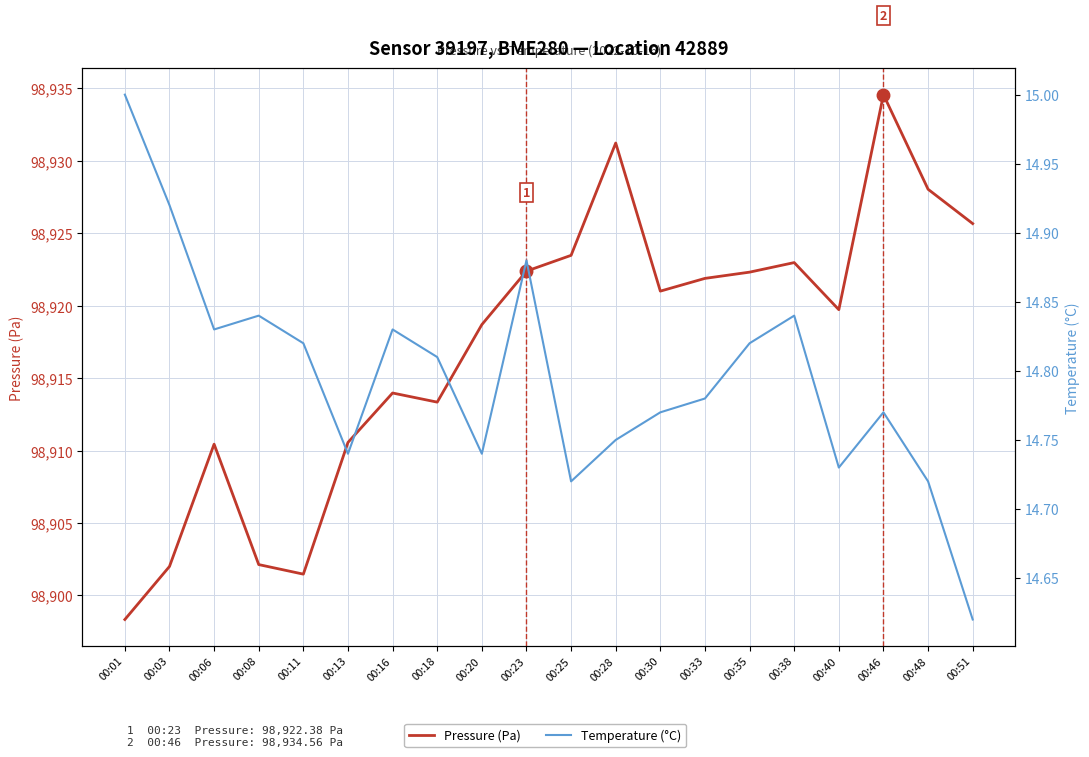

Is it true that Temperature (°C) equals 4.9 at 00:18?

False